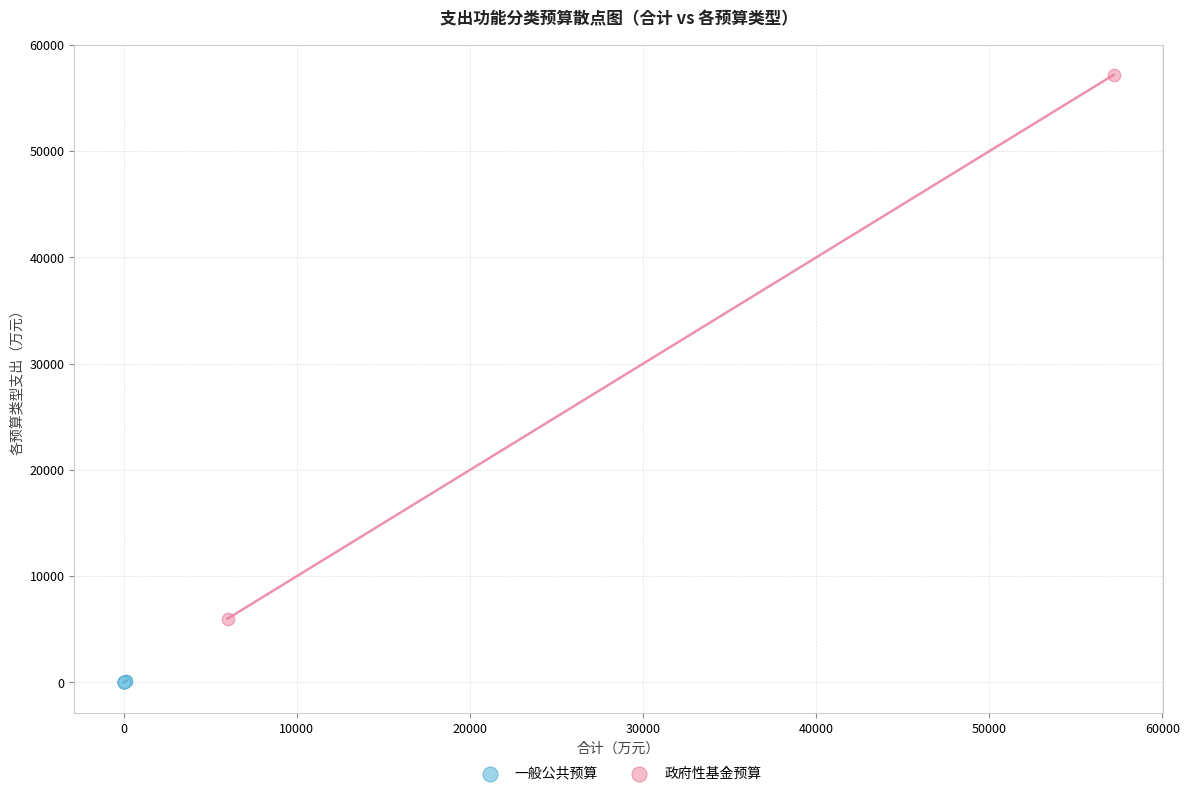

What are all the series names shown in the legend?

一般公共预算, 政府性基金预算